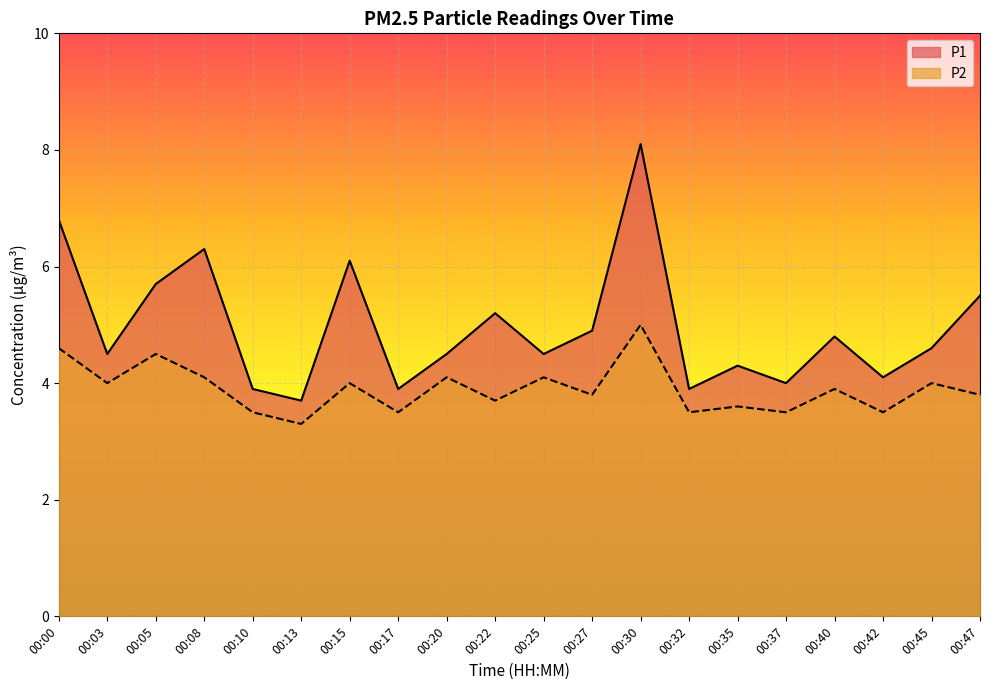

At which category does the chart reach its peak across all series?

00:30